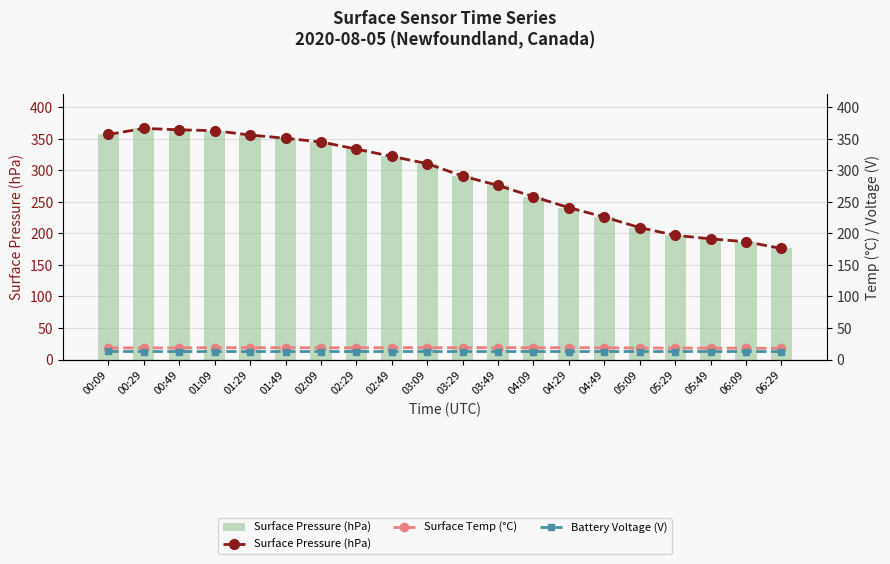

The value of Surface Pressure (hPa) at 05:49 is 191.2. True or false?

True